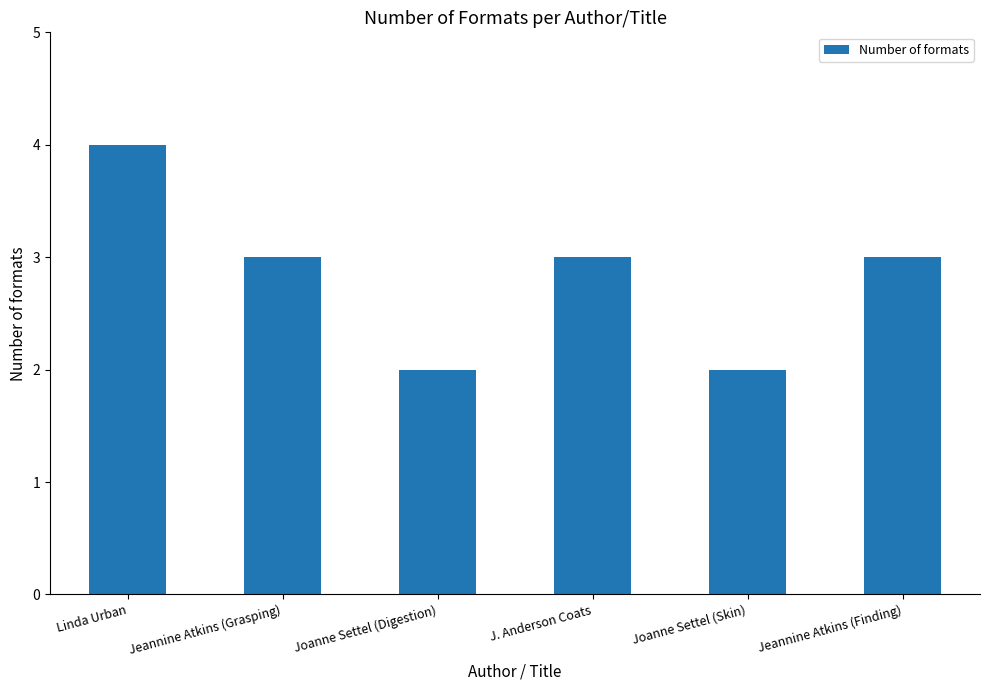

Count the values in the range 2 to 3.

5